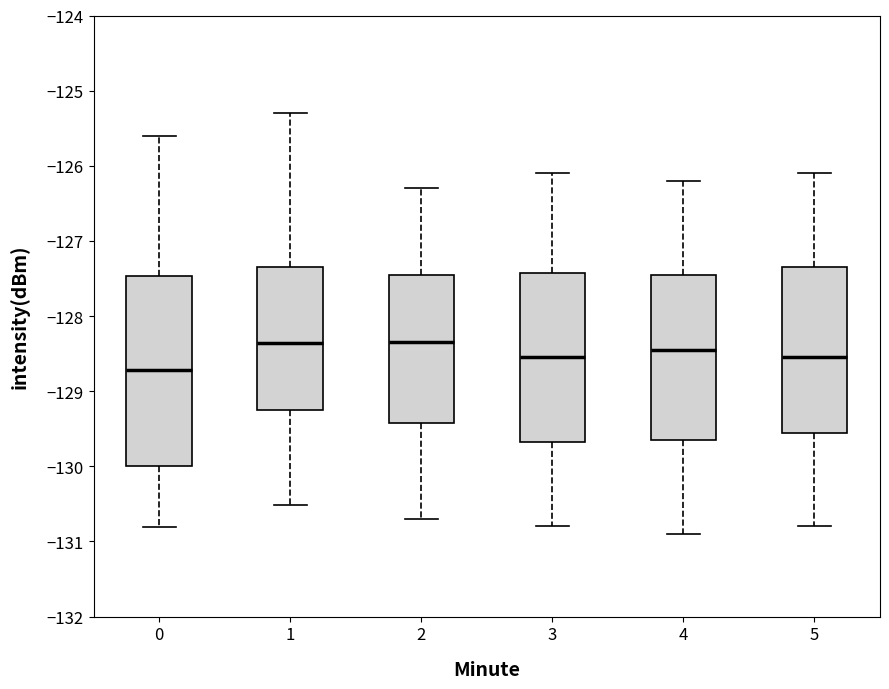

Where does the upper whisker of the box at x = 0 end on the y-axis? The values are not printed on the chart, so give them approximately, as read against the axis.

-125.6